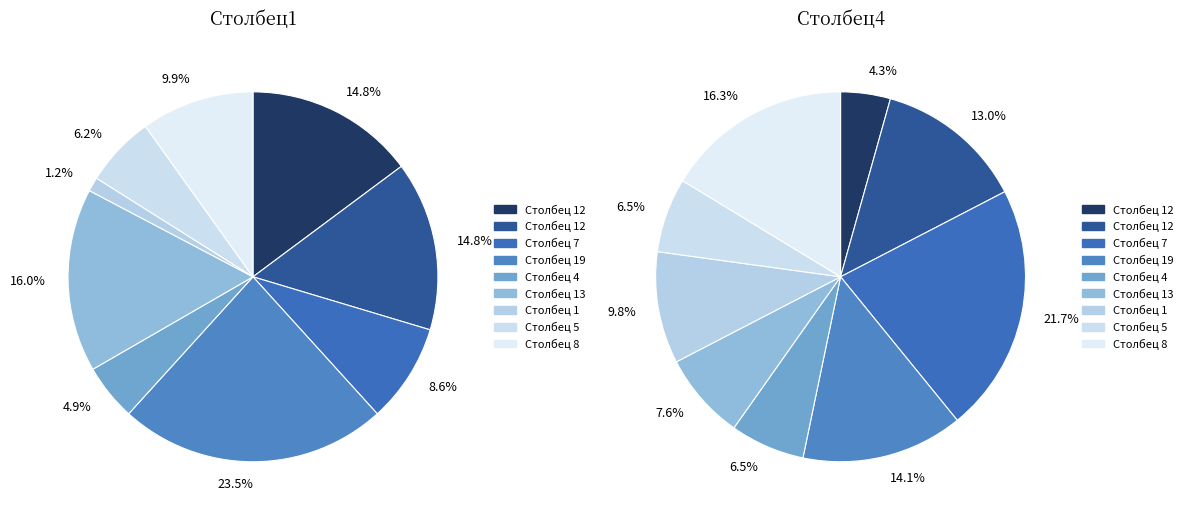

Which category has the biggest portion of the pie?

7